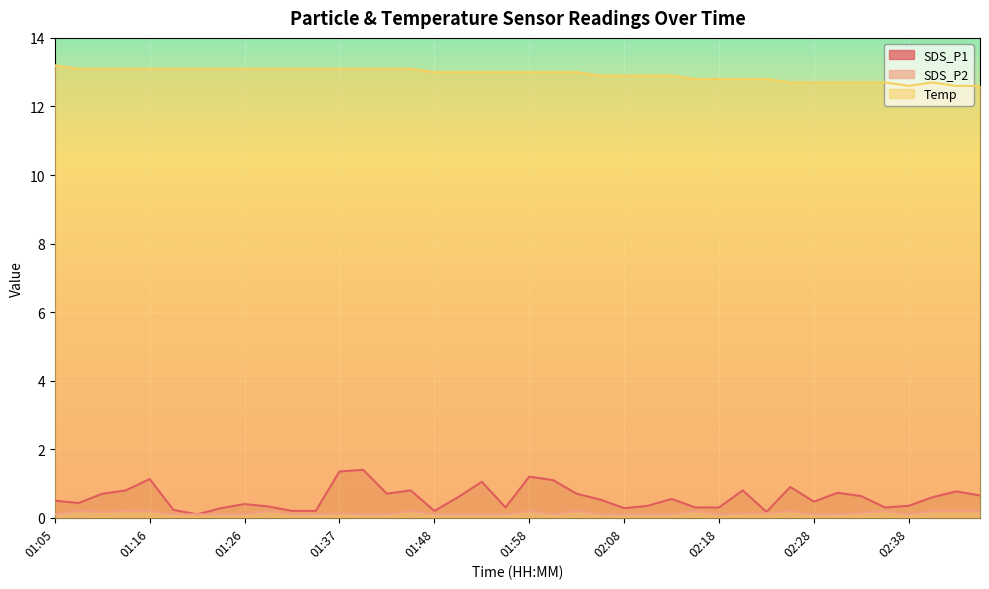

Which series has the largest total across all categories?

Temp